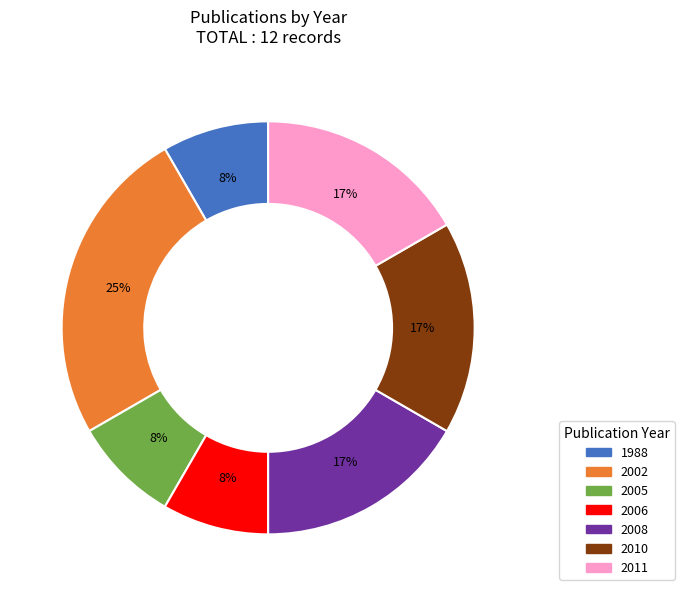

What percentage is the 2006 slice, to the nearest percent?

8%